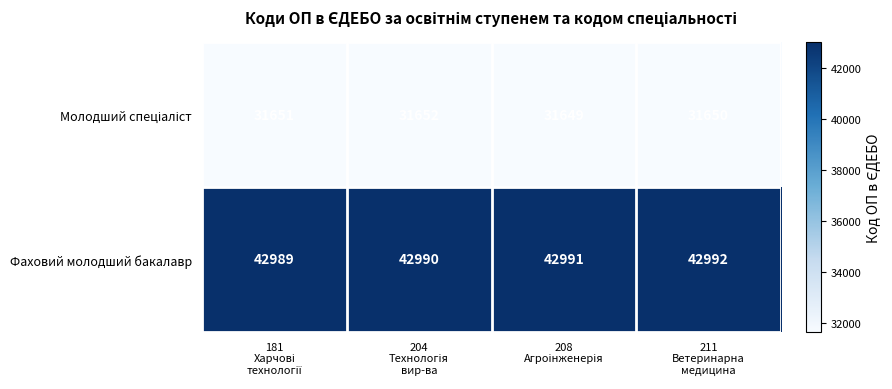

Which series has the largest total across all categories?

Фаховий молодший бакалавр